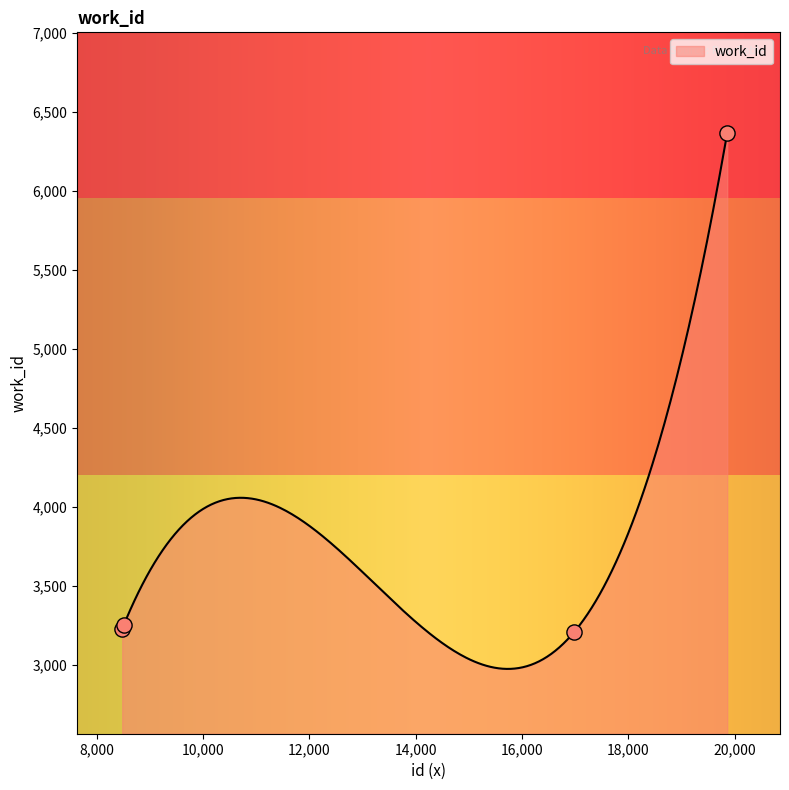

Which has a higher value, 8507 or 16975?

8507